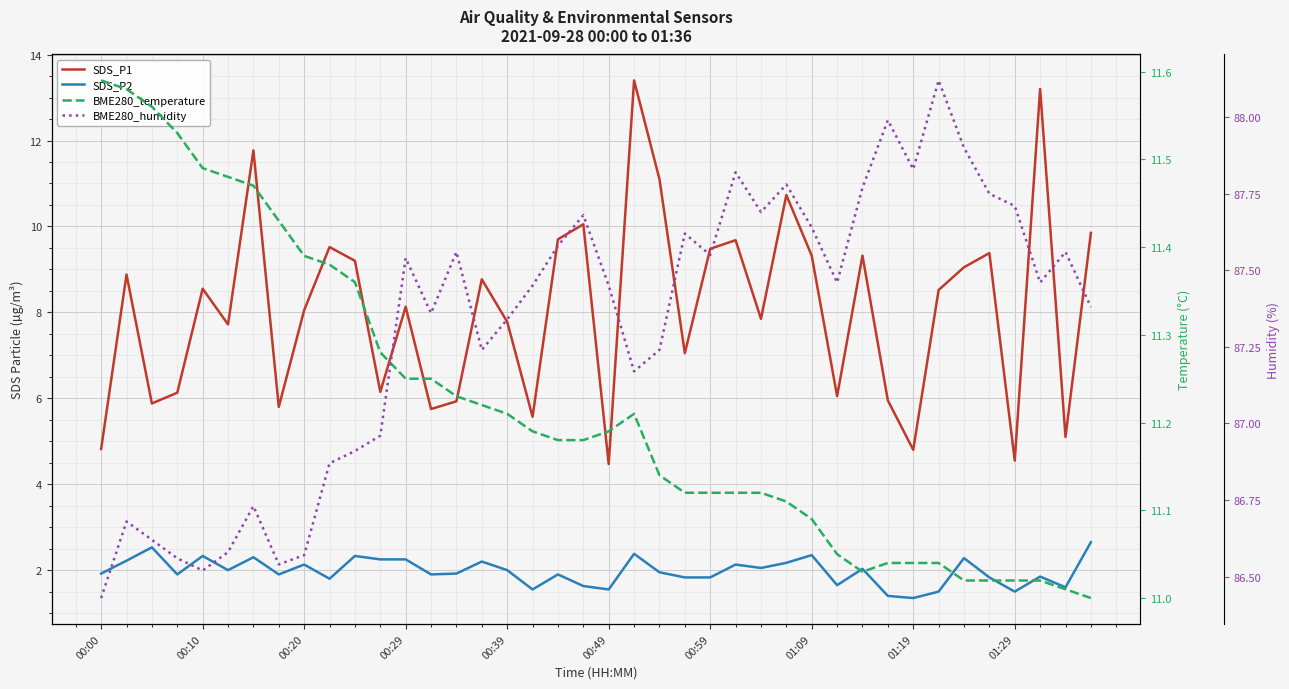

How many data points does each series have?

40